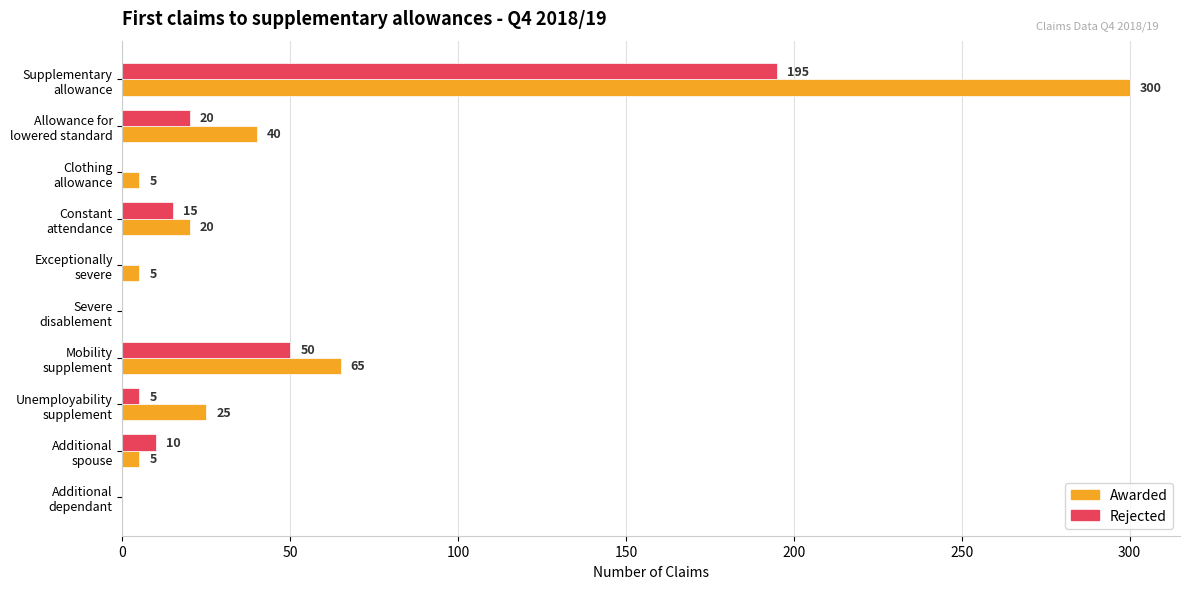

Which series has the largest total across all categories?

Awarded